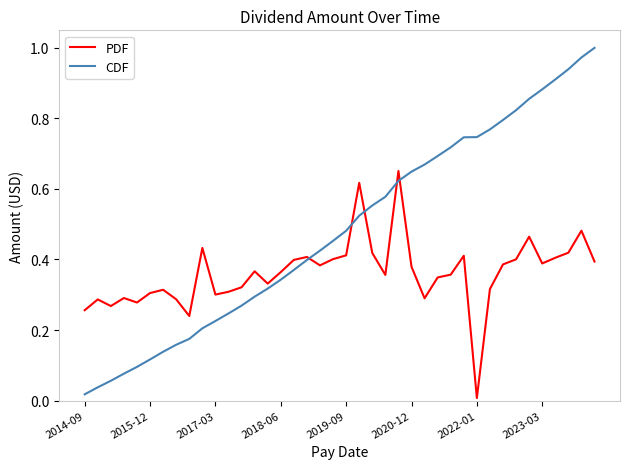

Rank the series by their average value, from lowest to highest.

PDF, CDF